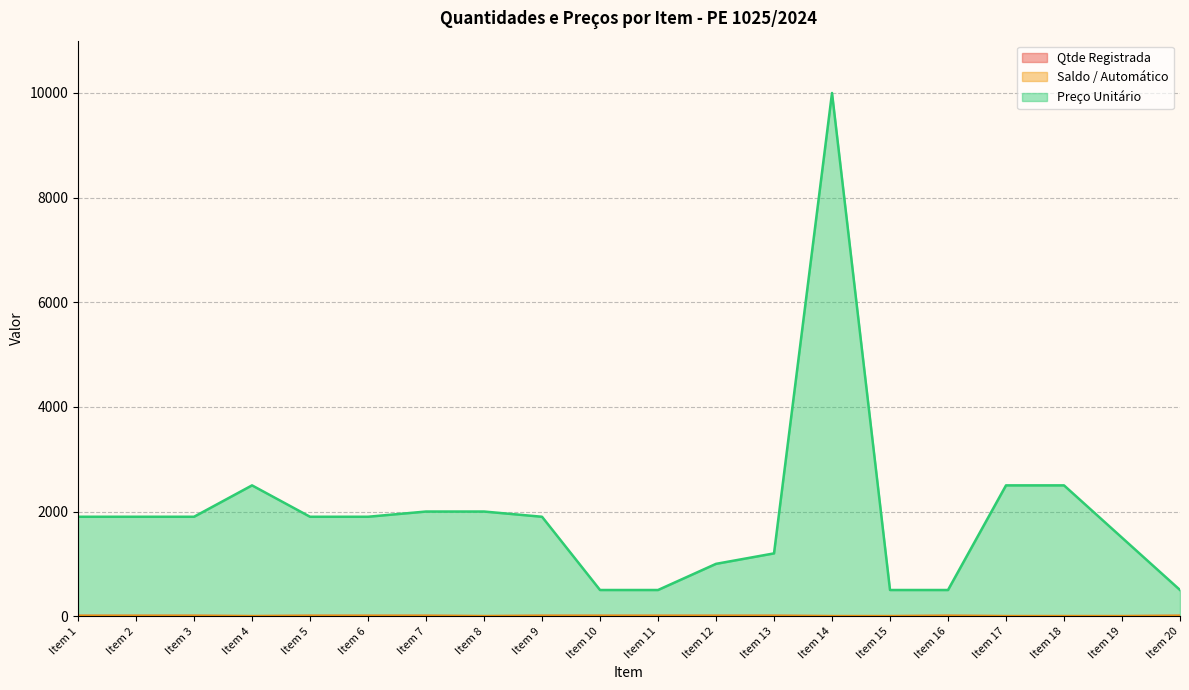

Where is the first local maximum for Saldo / Automático?

Item 16